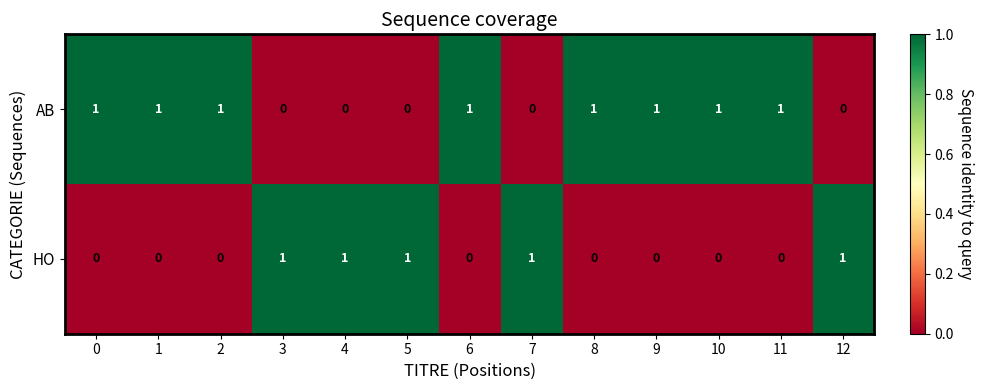

Rank the series at 7 from highest to lowest value.

HO, AB